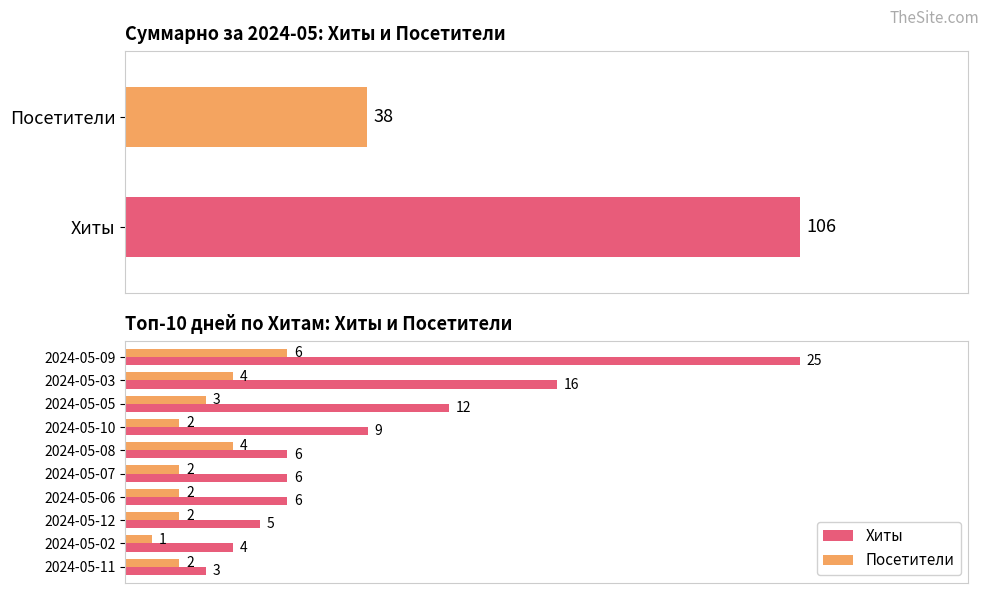

List the series in order of their peak value, highest first.

Хиты, Посетители